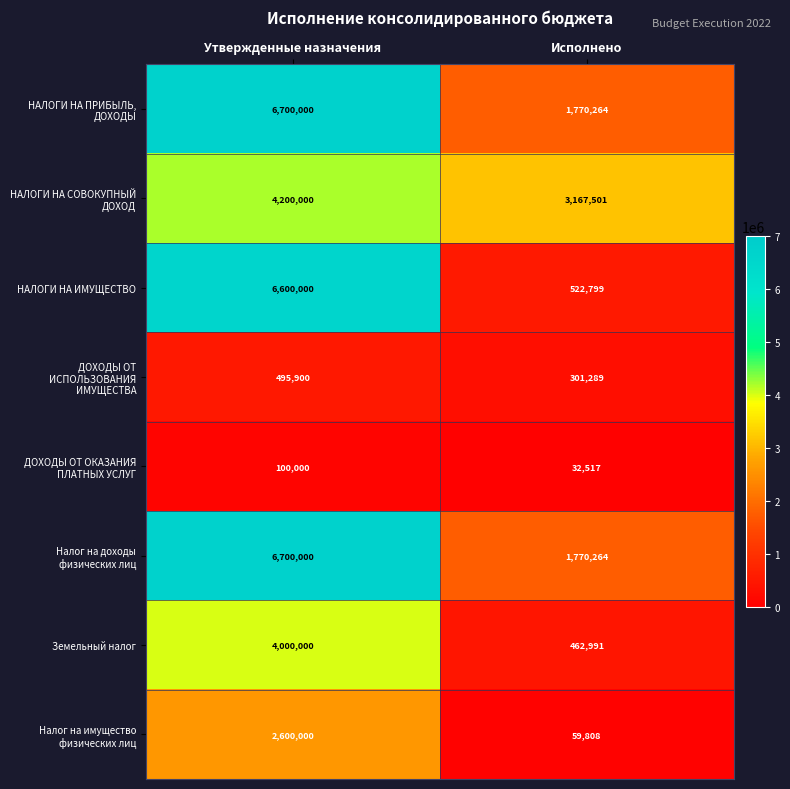

What is the greatest value displayed?

6700000